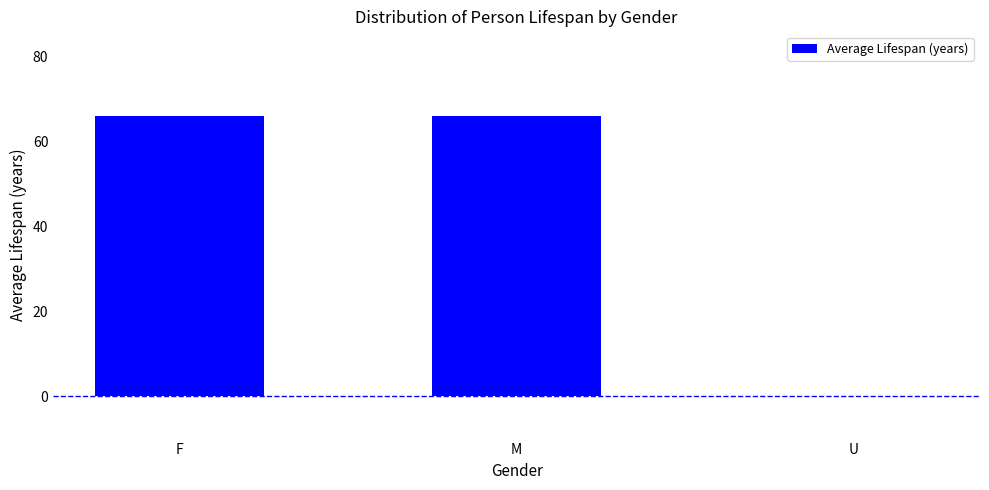

The chart shows a value of 66 at F. True or false?

True